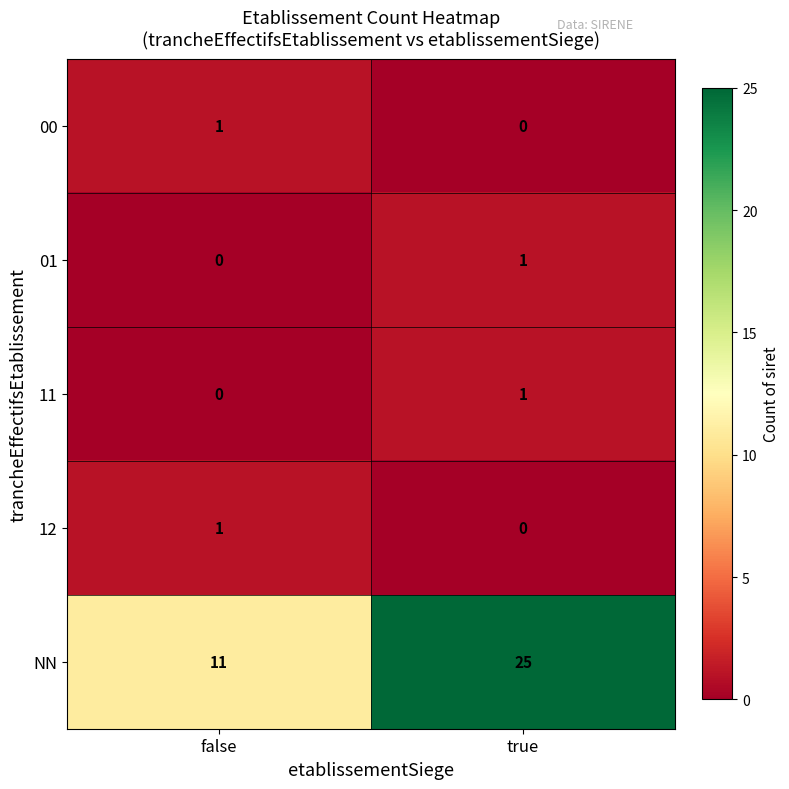

At how many categories does at least one series exceed 6?

2